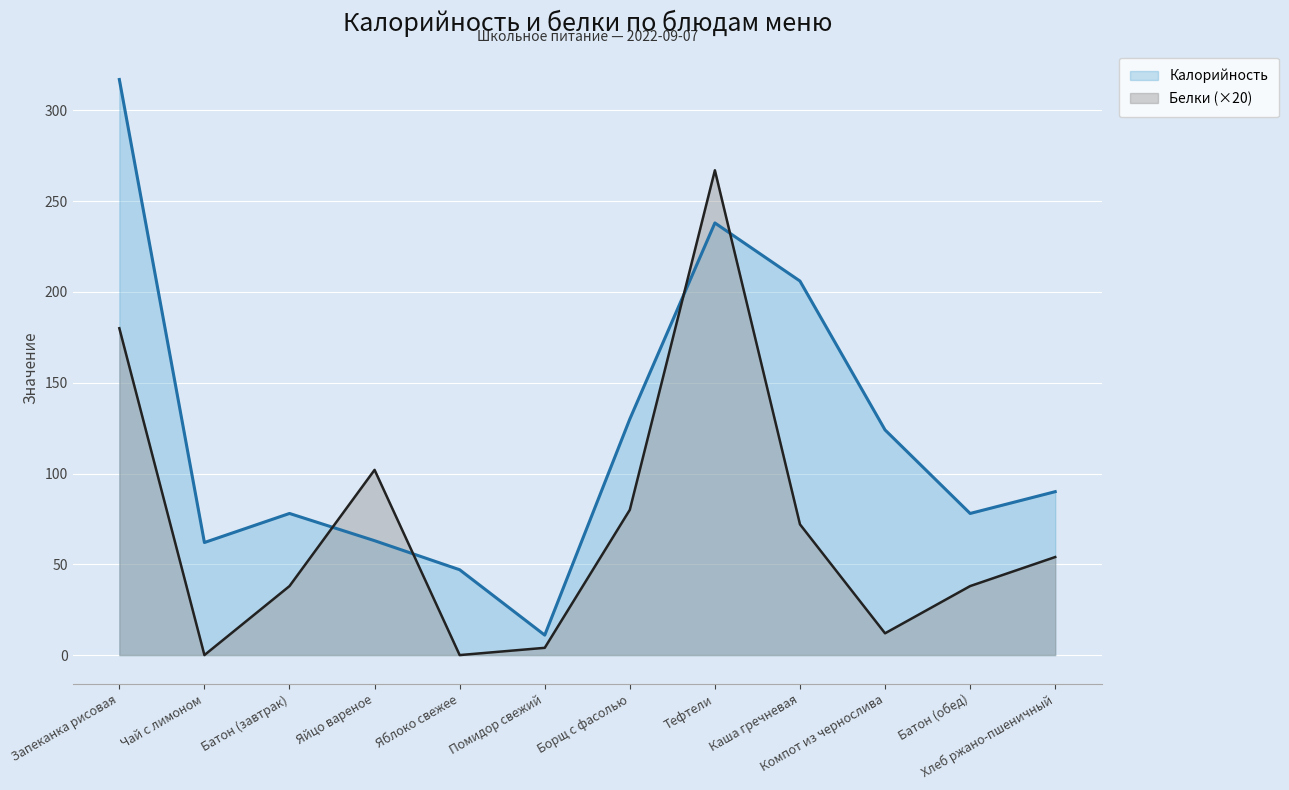

True or false: Калорийность has more than 0 points higher than both neighbors.

True